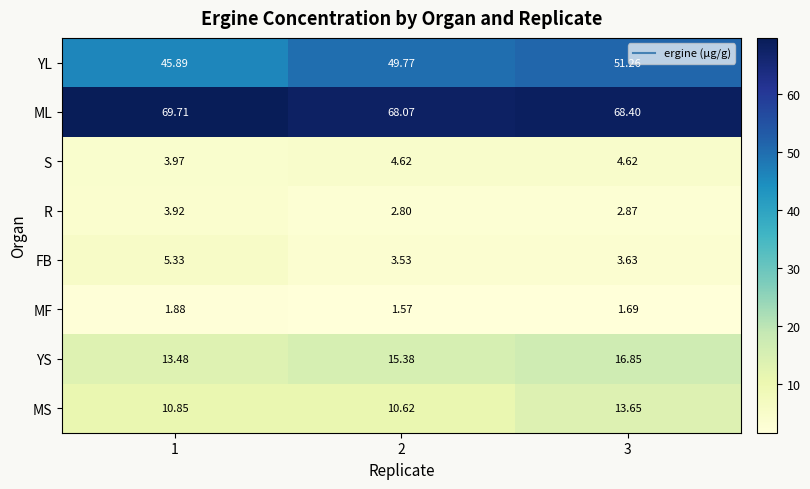

At which category is the sum across all series the highest?

3